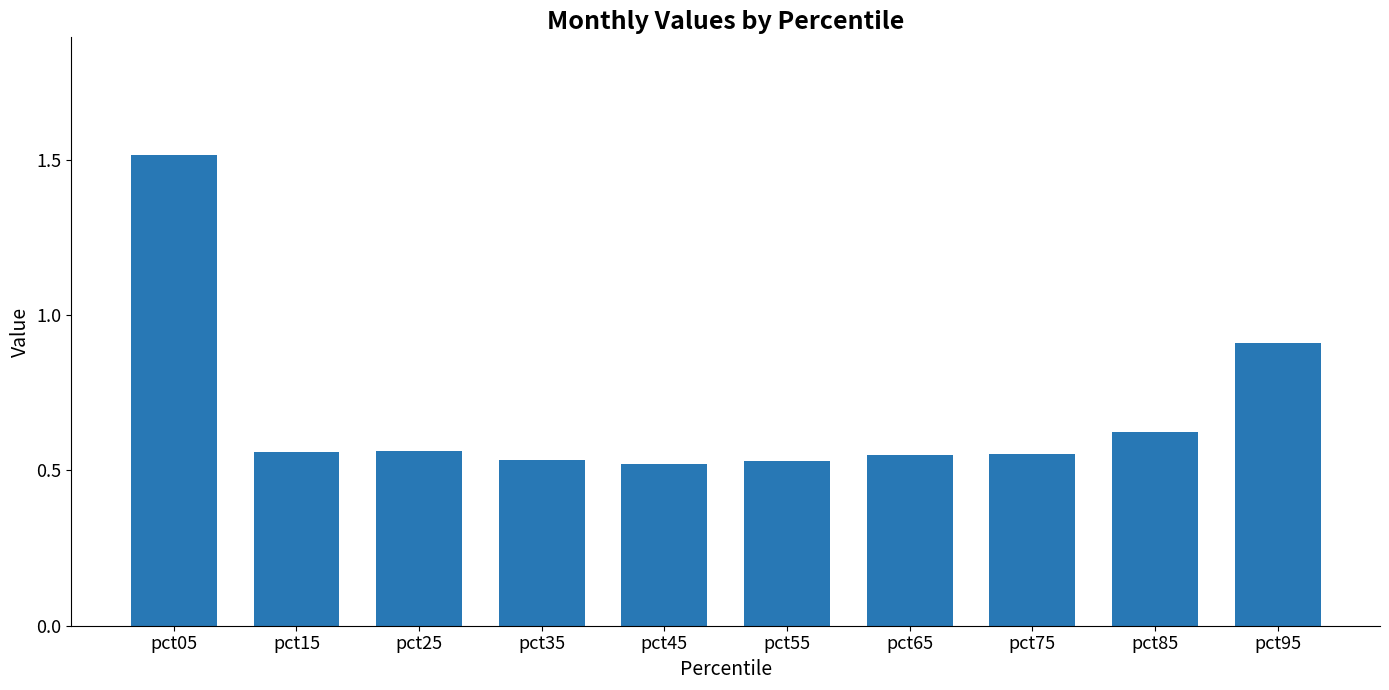

The value at pct95 is 1.3. True or false?

False